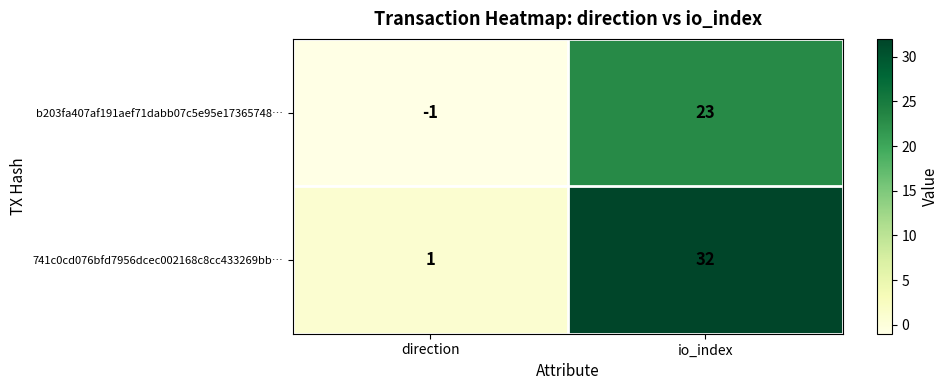

What is the smallest value displayed?

-1